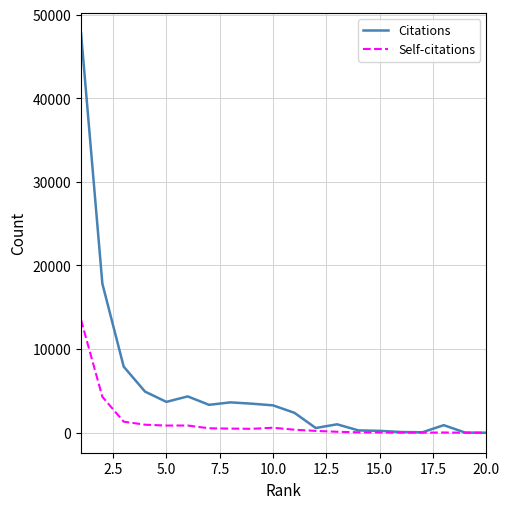

Does the chart display data point markers on the line(s)?

No